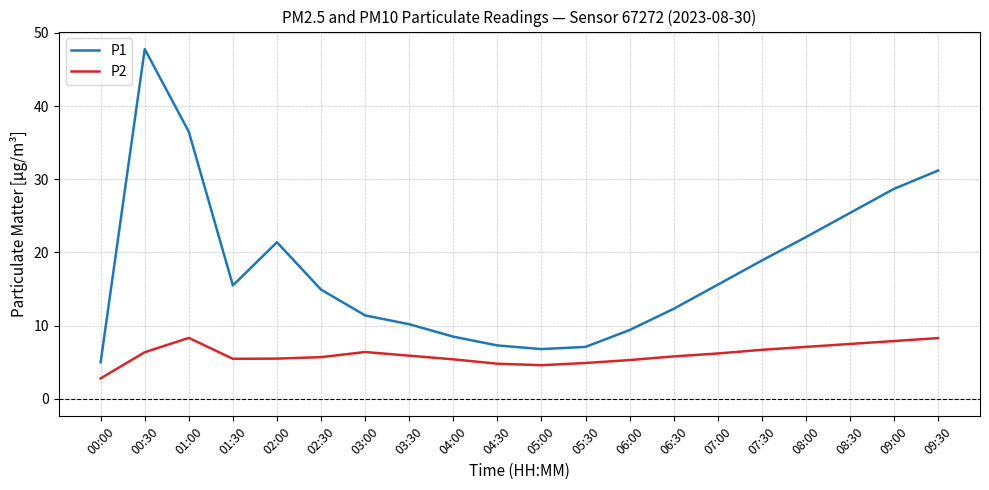

How many lines are shown in the chart?

2